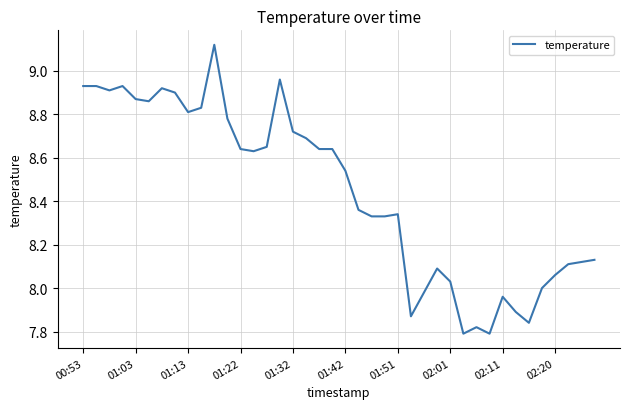

What is the smallest value displayed?

7.8